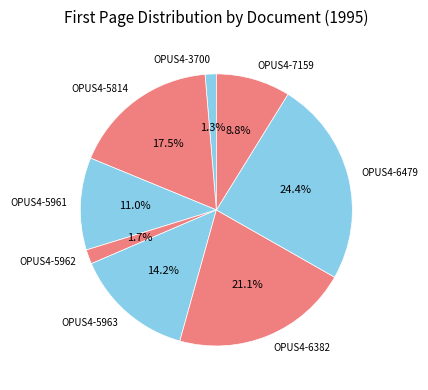

What is the largest slice in the pie chart?

OPUS4-6479